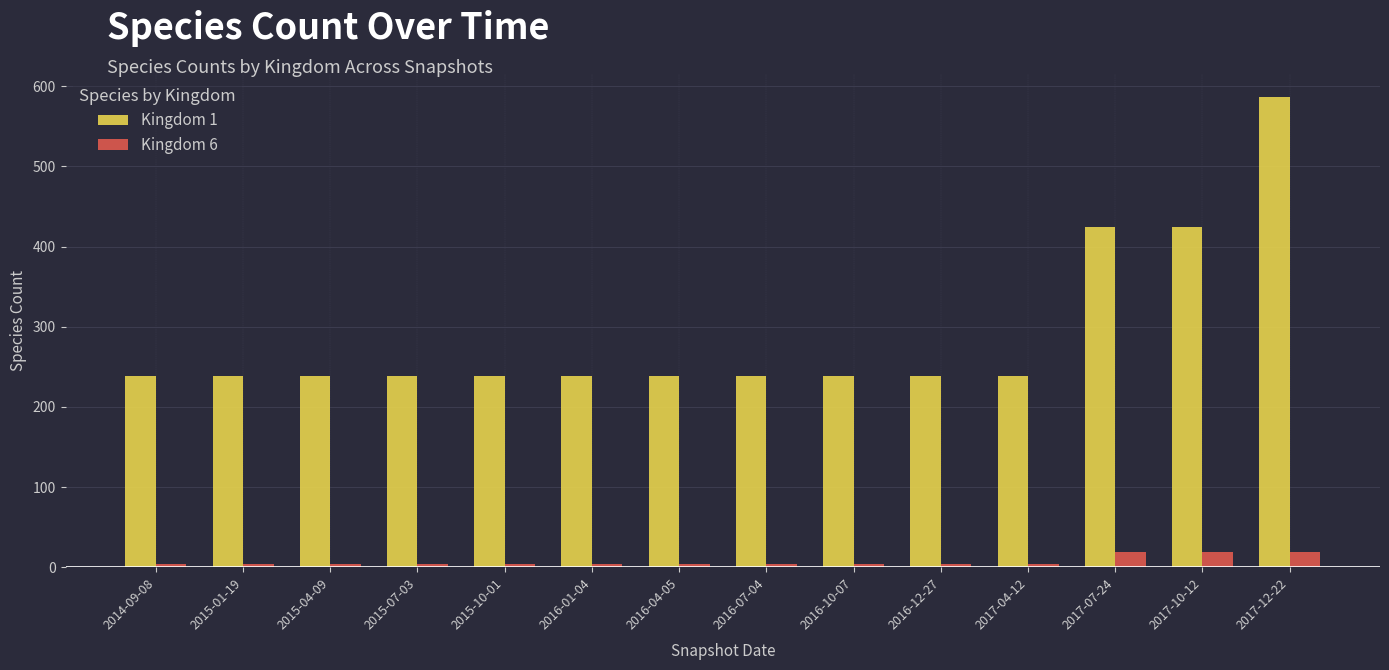

Is the value of Kingdom 1 at 2015-04-09 greater than the value of Kingdom 6 at 2015-04-09?

Yes